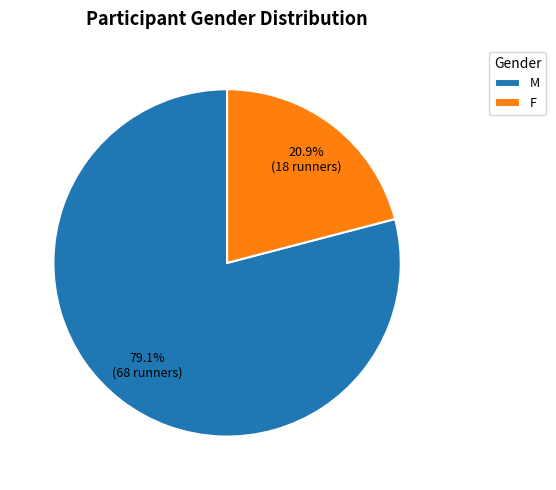

Count the number of slices in the pie.

2